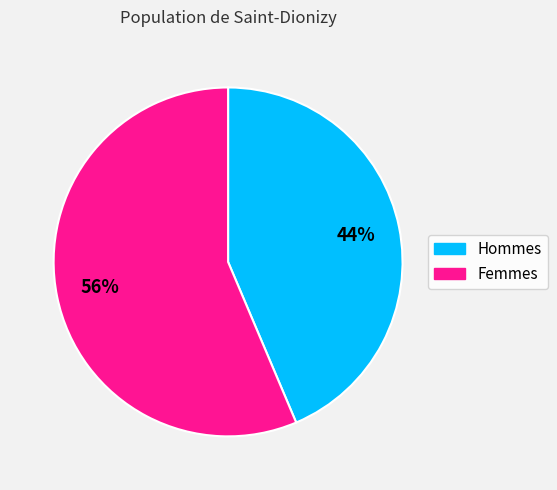

To the nearest percent, what is the average slice percentage?

50%